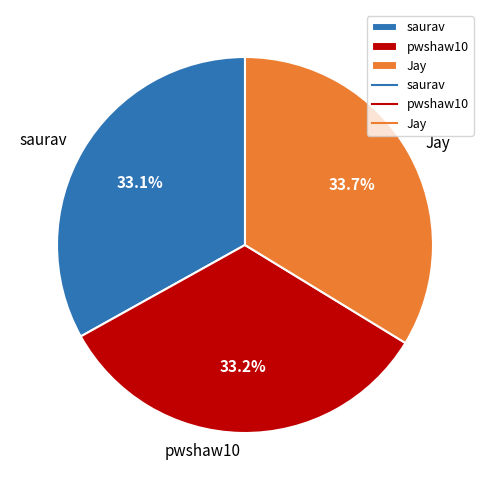

Count the number of slices in the pie.

3